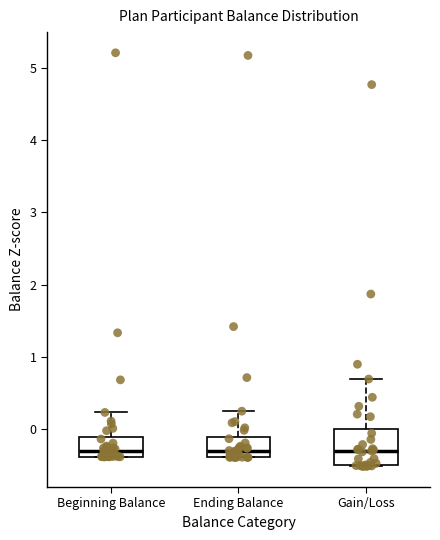

Reading left to right, transcribe this box plot: for each box, give where its median line is, the range the box spans, and where its two whiskers end, as read against the y-axis. The values are not printed on the chart, so give them approximately, as read against the axis.

Beginning Balance: median -0.3, box -0.4 to -0.1, whiskers -0.4 to 0.2
Ending Balance: median -0.3, box -0.4 to -0.1, whiskers -0.4 to 0.3
Gain/Loss: median -0.3, box -0.5 to 0.0, whiskers -0.5 to 0.7